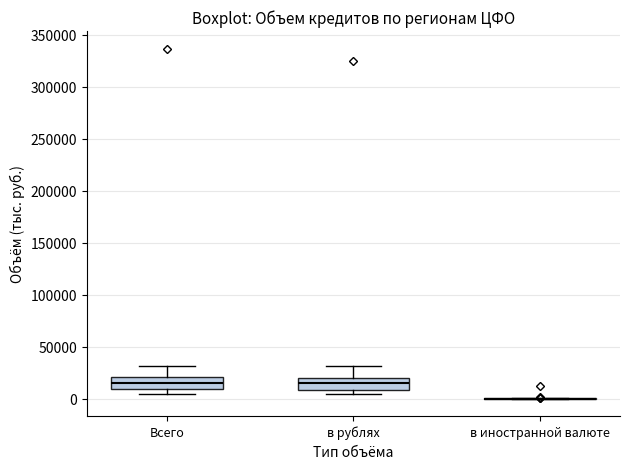

Reading left to right, read every box against the y-axis: the position of its median line, the range the box covers, and the ends of its whiskers. The values are not printed on the chart, so give them approximately, as read against the axis.

Всего: median 15000, box 10000 to 20000, whiskers 5000 to 30000
в рублях: median 15000, box 10000 to 20000, whiskers 5000 to 30000
в иностранной валюте: box collapsed to a line at 0, whiskers 0 to 0